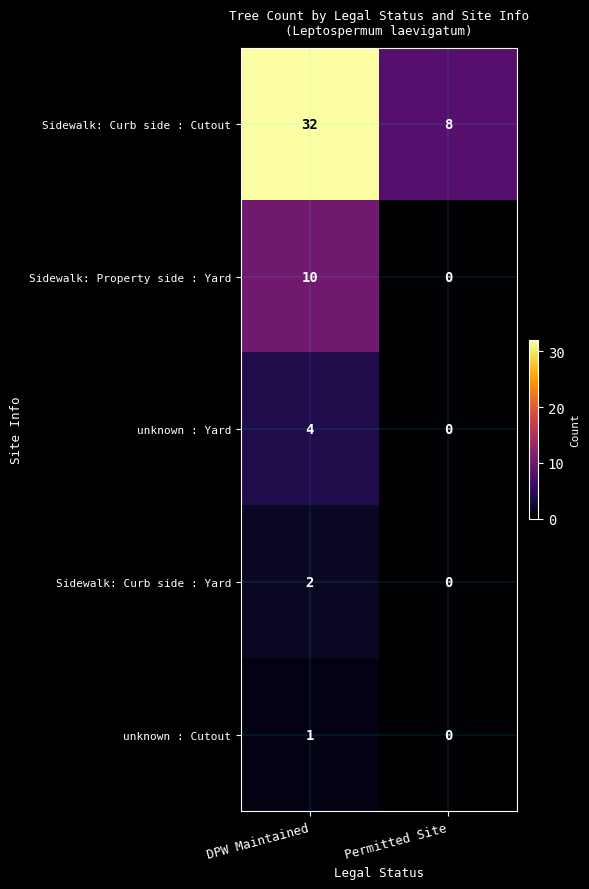

Which series has the largest range (max minus min)?

Sidewalk: Curb side : Cutout